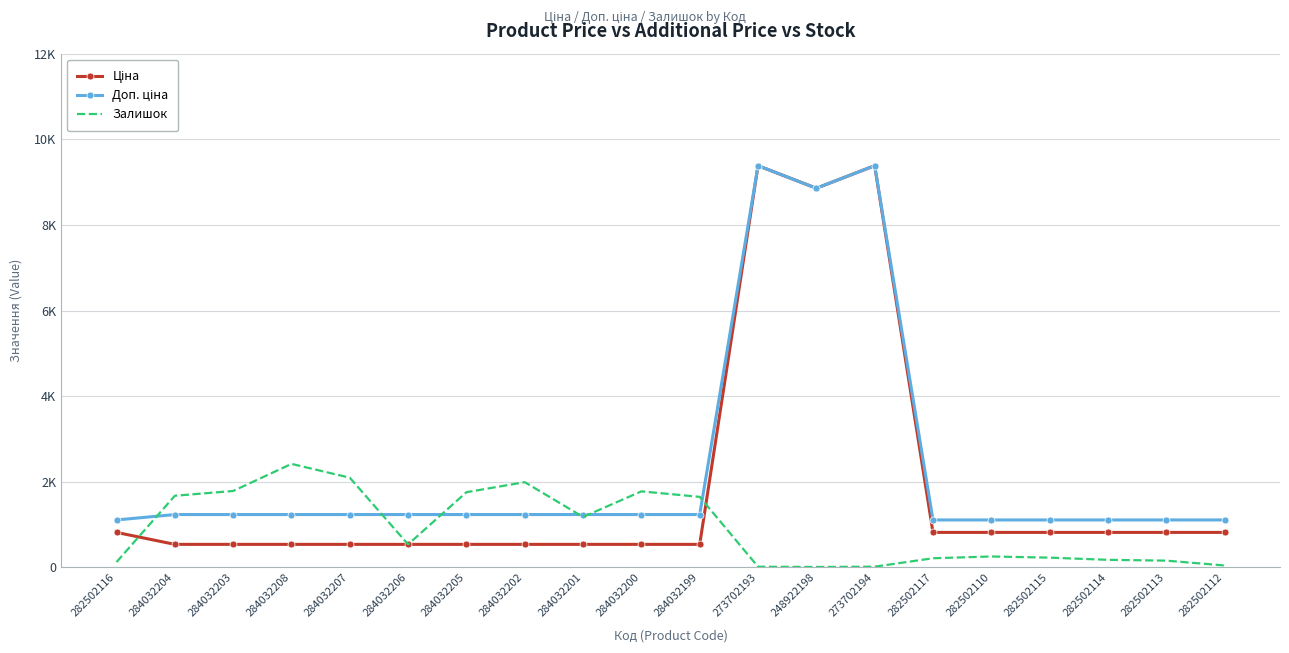

Which series has the widest spread of values?

Ціна